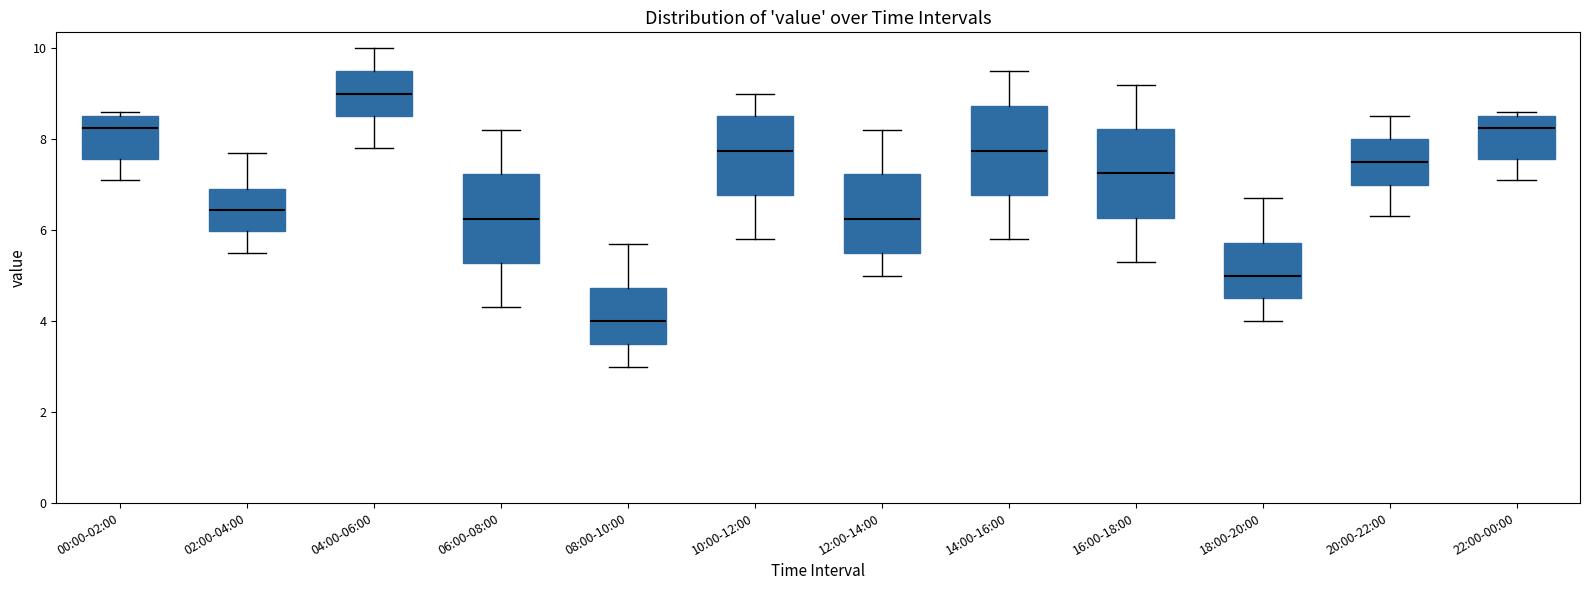

Reading left to right, read every box against the y-axis: the position of its median line, the range the box covers, and the ends of its whiskers. The values are not printed on the chart, so give them approximately, as read against the axis.

00:00-02:00: median 8.2, box 7.6 to 8.6, whiskers 7.2 to 8.6 (just above the box's upper edge)
02:00-04:00: median 6.4, box 6.0 to 7.0, whiskers 5.6 to 7.8
04:00-06:00: median 9.0, box 8.6 to 9.6, whiskers 7.8 to 10.0
06:00-08:00: median 6.2, box 5.2 to 7.2, whiskers 4.4 to 8.2
08:00-10:00: median 4.0, box 3.6 to 4.8, whiskers 3.0 to 5.8
10:00-12:00: median 7.8, box 6.8 to 8.6, whiskers 5.8 to 9.0
12:00-14:00: median 6.2, box 5.6 to 7.2, whiskers 5.0 to 8.2
14:00-16:00: median 7.8, box 6.8 to 8.8, whiskers 5.8 to 9.6
16:00-18:00: median 7.2, box 6.2 to 8.2, whiskers 5.4 to 9.2
18:00-20:00: median 5.0, box 4.6 to 5.8, whiskers 4.0 to 6.8
20:00-22:00: median 7.6, box 7.0 to 8.0, whiskers 6.4 to 8.6
22:00-00:00: median 8.2, box 7.6 to 8.6, whiskers 7.2 to 8.6 (just above the box's upper edge)